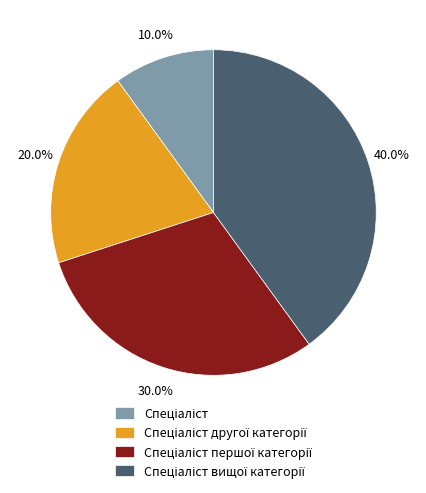

Does any single category account for the majority?

No